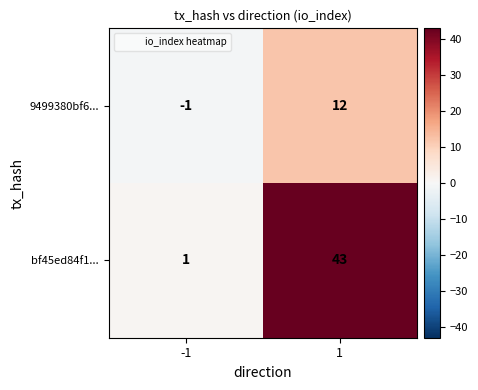

At -1, list the series in order from largest to smallest.

bf45ed84f1..., 9499380bf6...